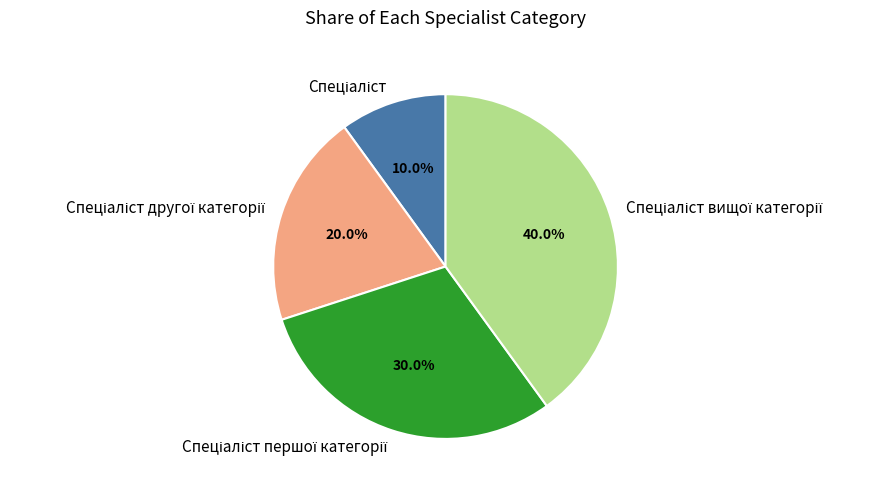

Is there a majority slice in this chart?

No